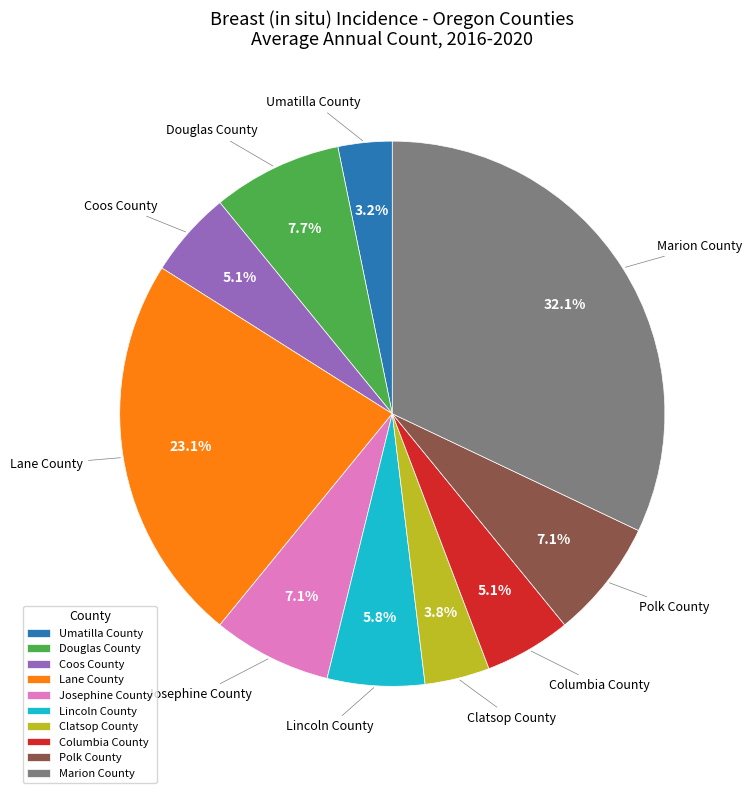

Count the number of slices in the pie.

10